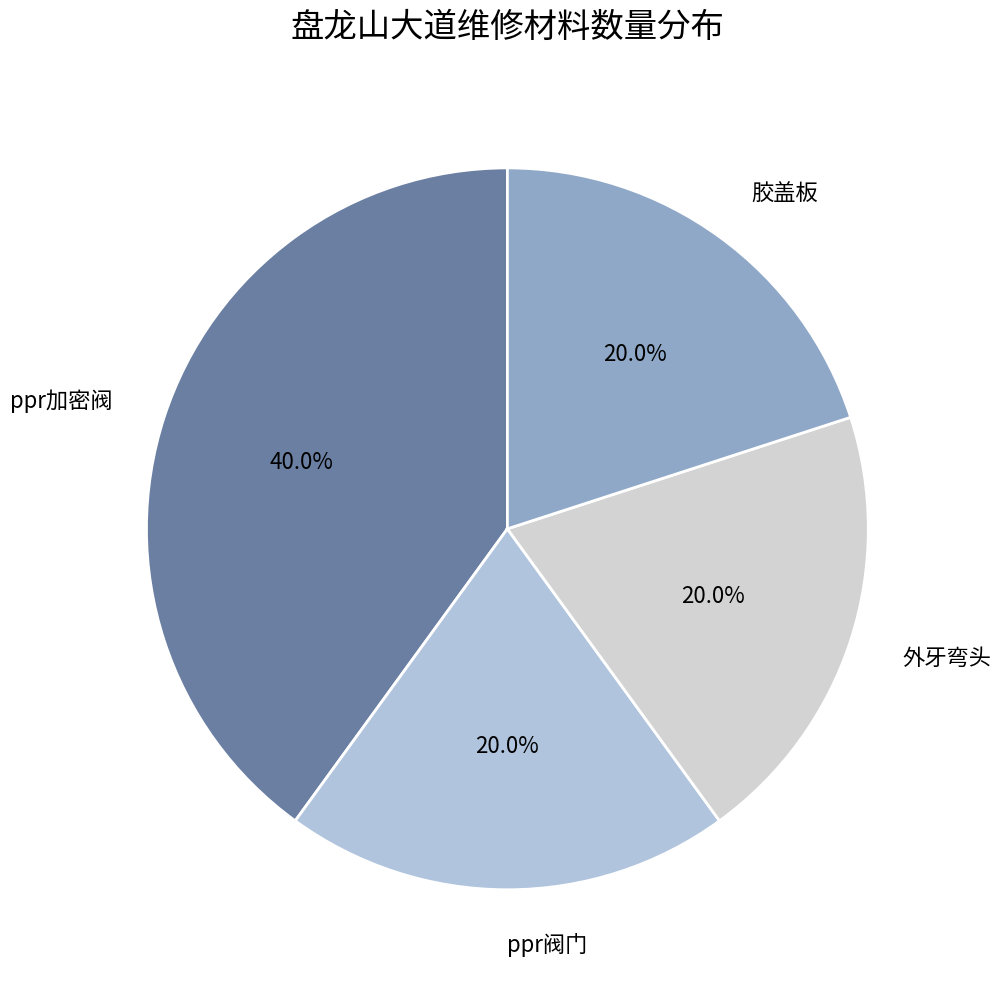

Combined, do 外牙弯头 and 胶盖板 account for over 50%?

No